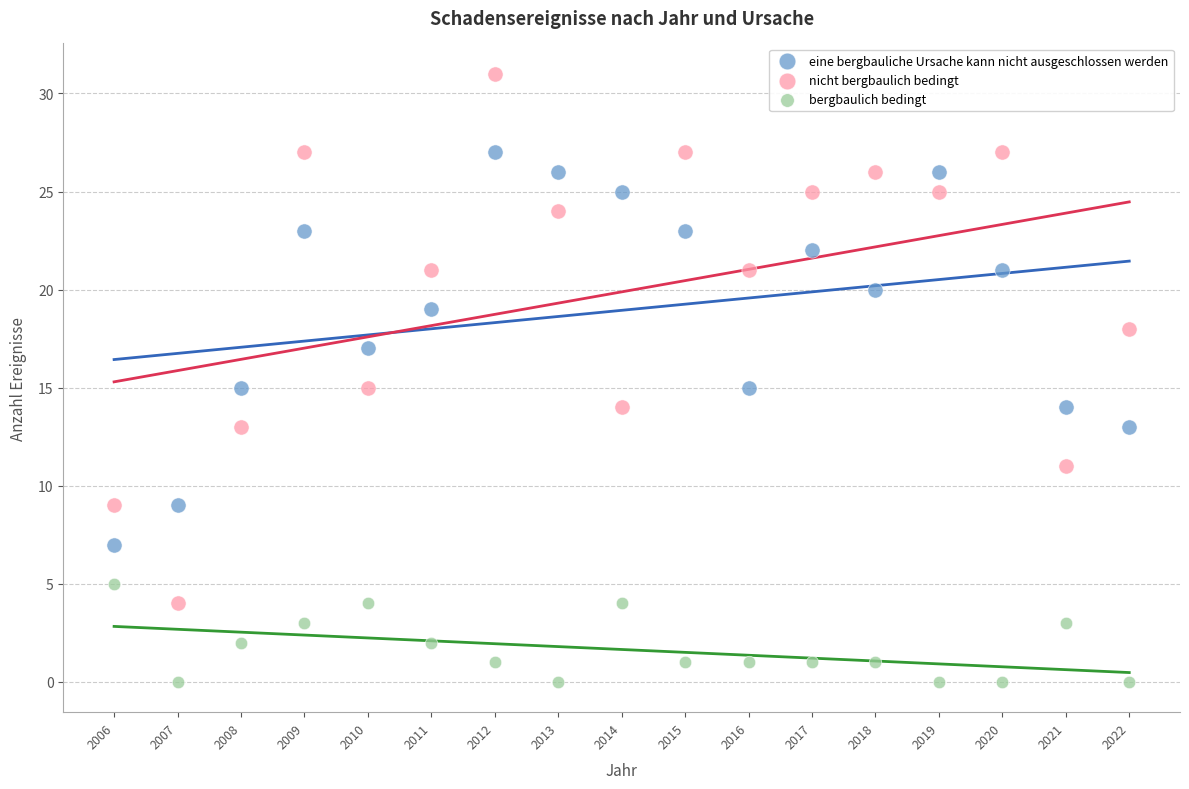

Which series contains the lowest Y value?

bergbaulich bedingt